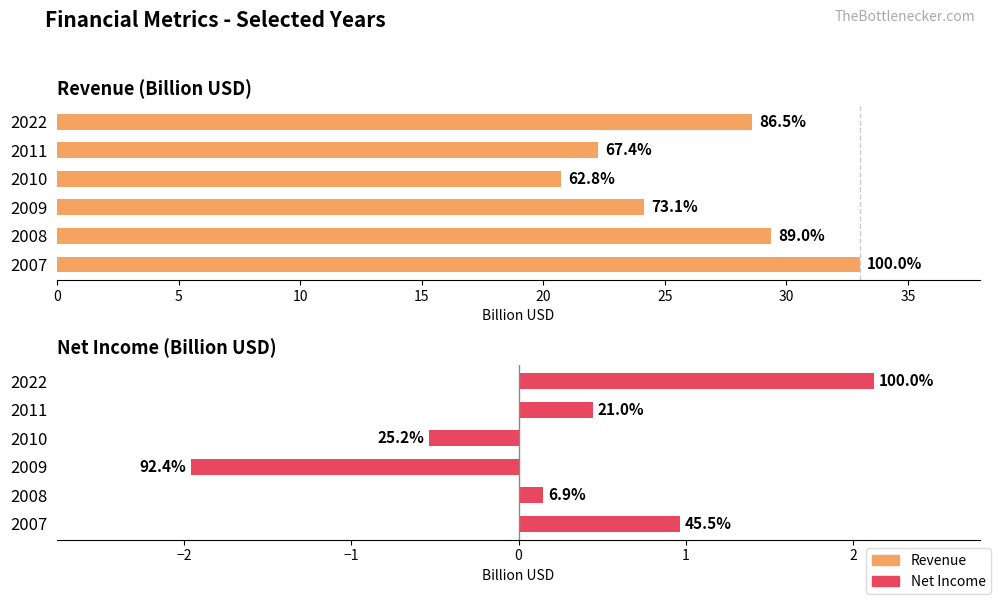

What is the spread (max minus min) of values at 2010?

21.3